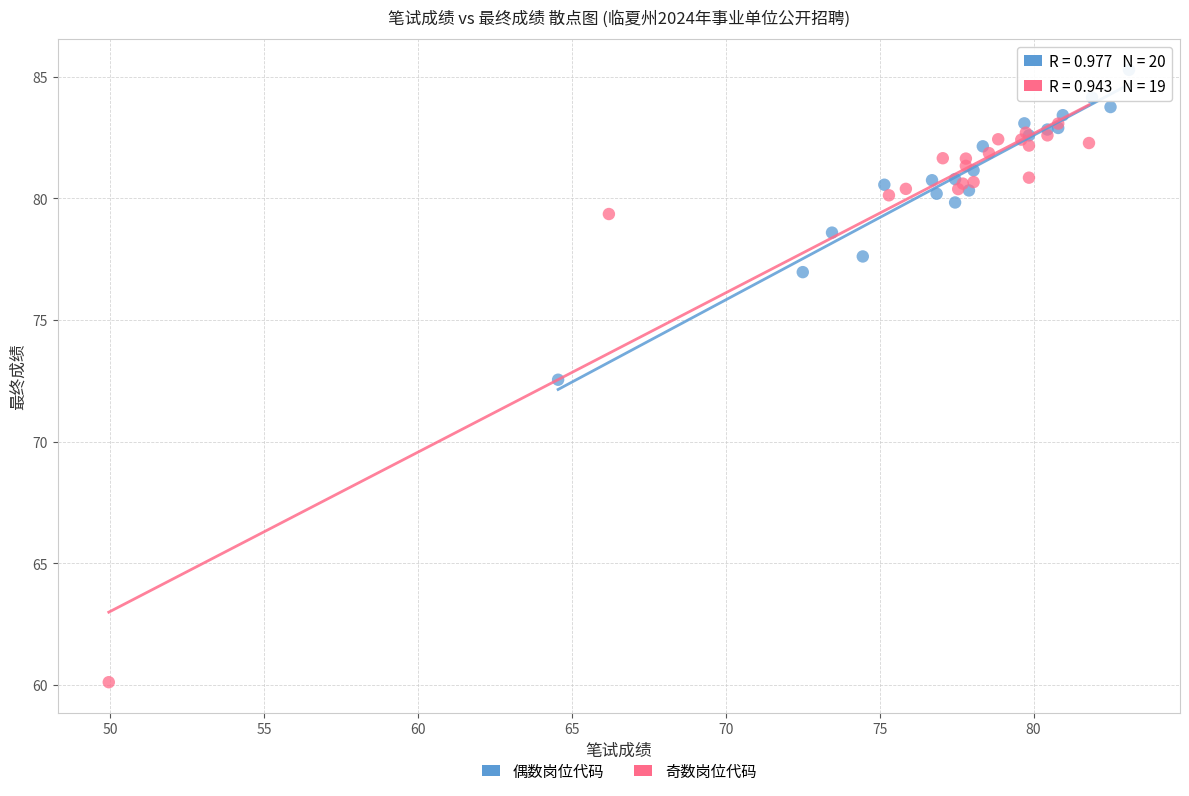

Which series contains the lowest Y value?

奇数岗位代码